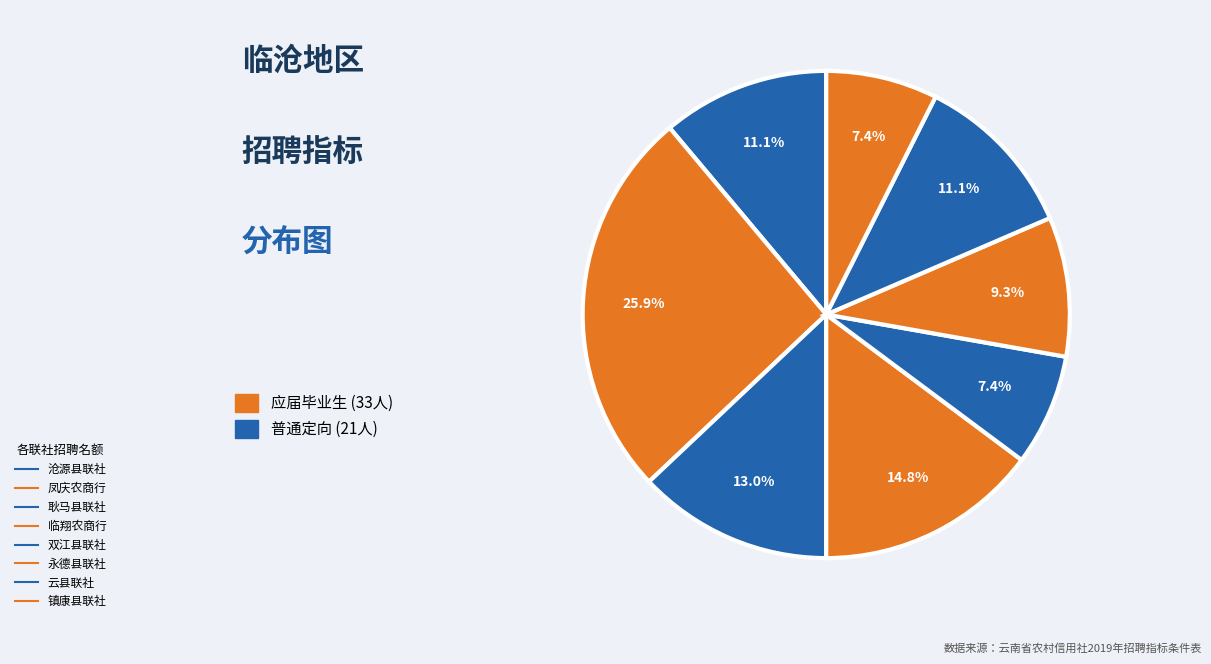

Which slice is the largest?

凤庆农商行